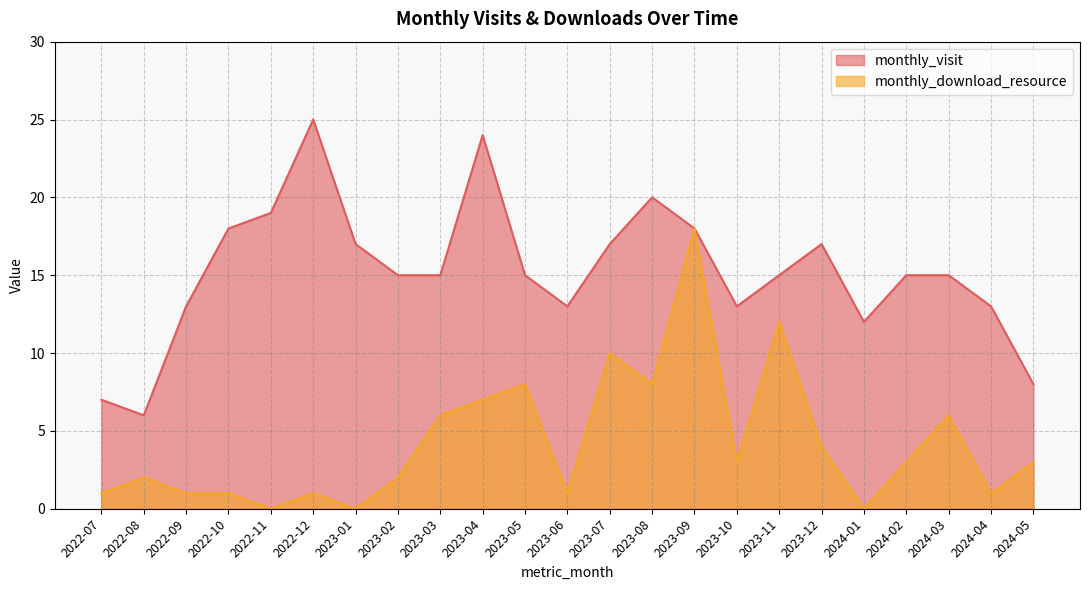

What is the sum of the monthly_visit values at 2024-04 and 2023-07?

30